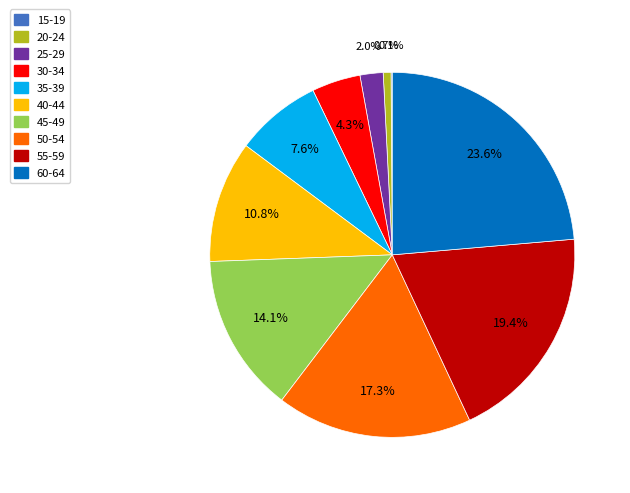

Approximately how many times larger is the value at 60-64 compared to 40-44?

2.2